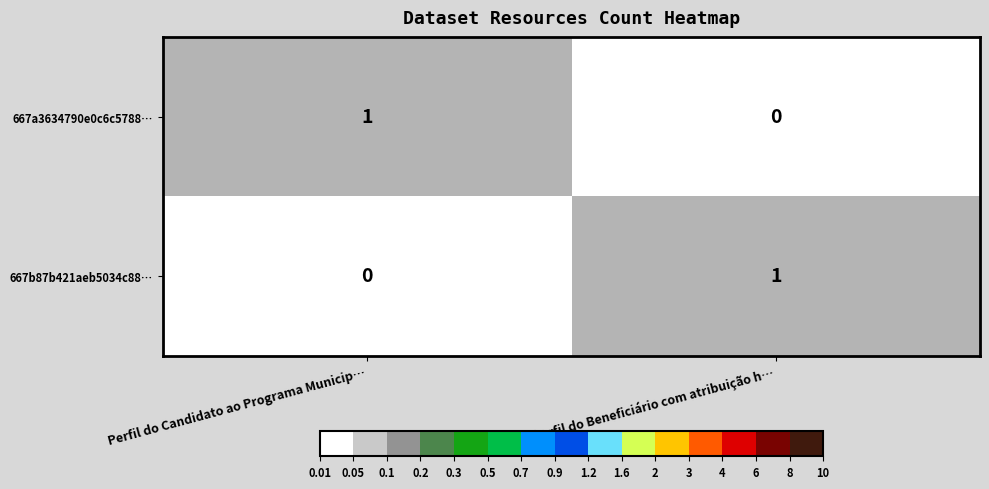

Where is 667b87b421aeb5034c88… nearest to the value 0?

Perfil do Candidato ao Programa Municip…